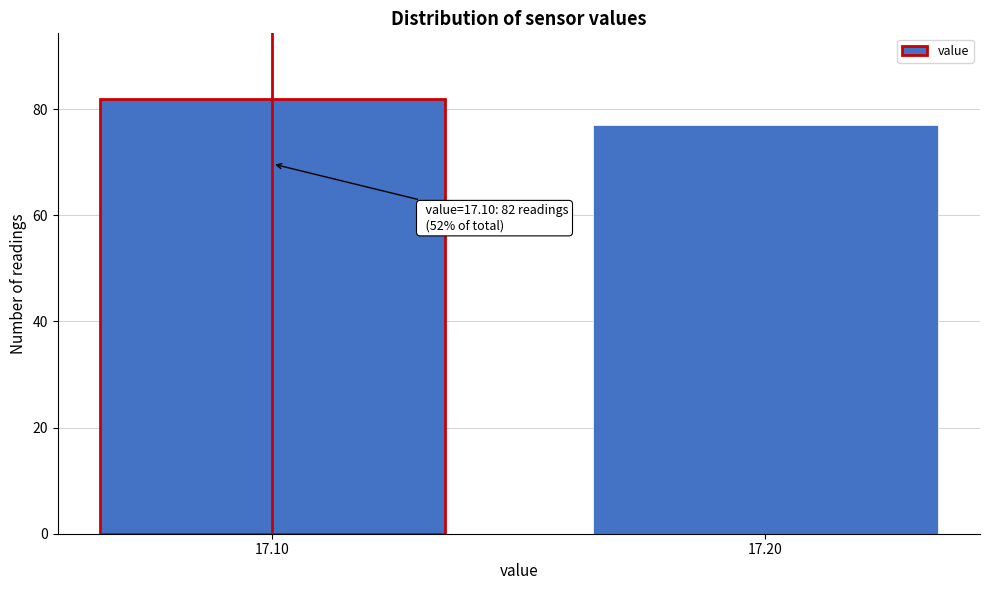

Reading left to right, list all the values displayed in this chart.

17.10=82	17.20=77